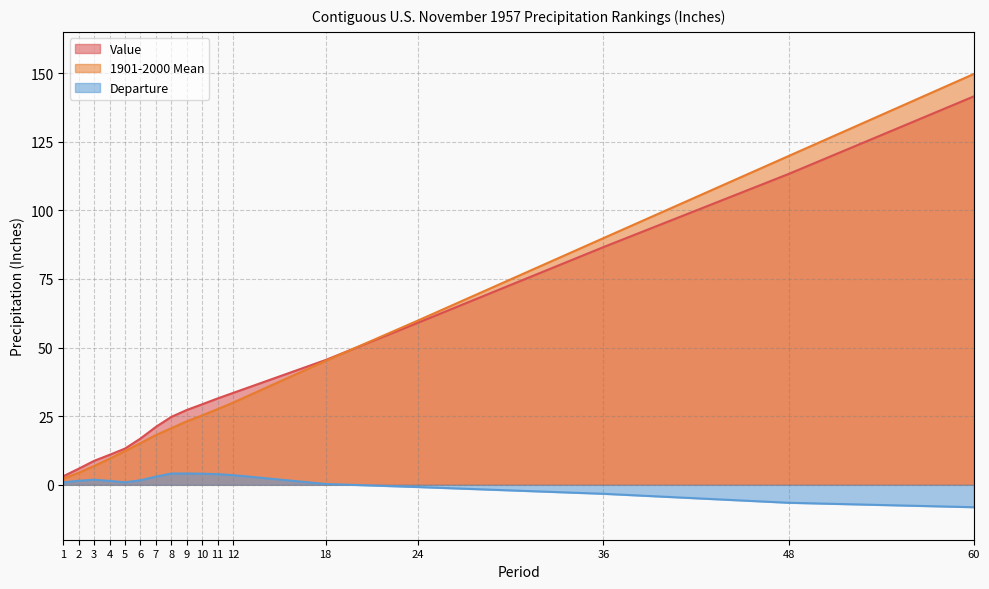

Where do Value and 1901-2000 Mean first cross each other?

18 and 24